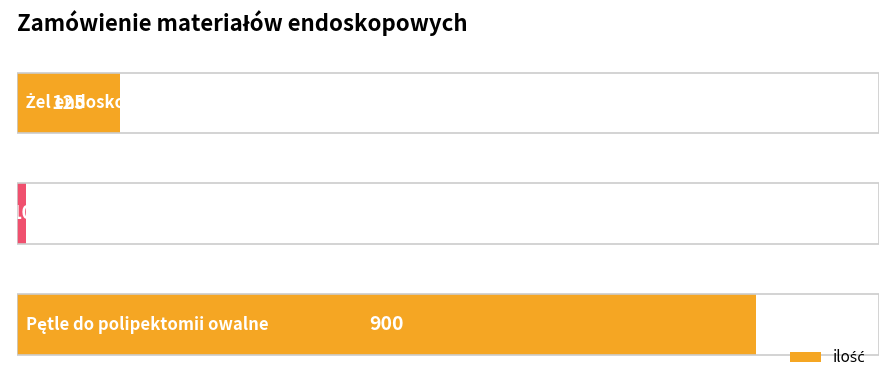

What is the smallest value displayed?

10